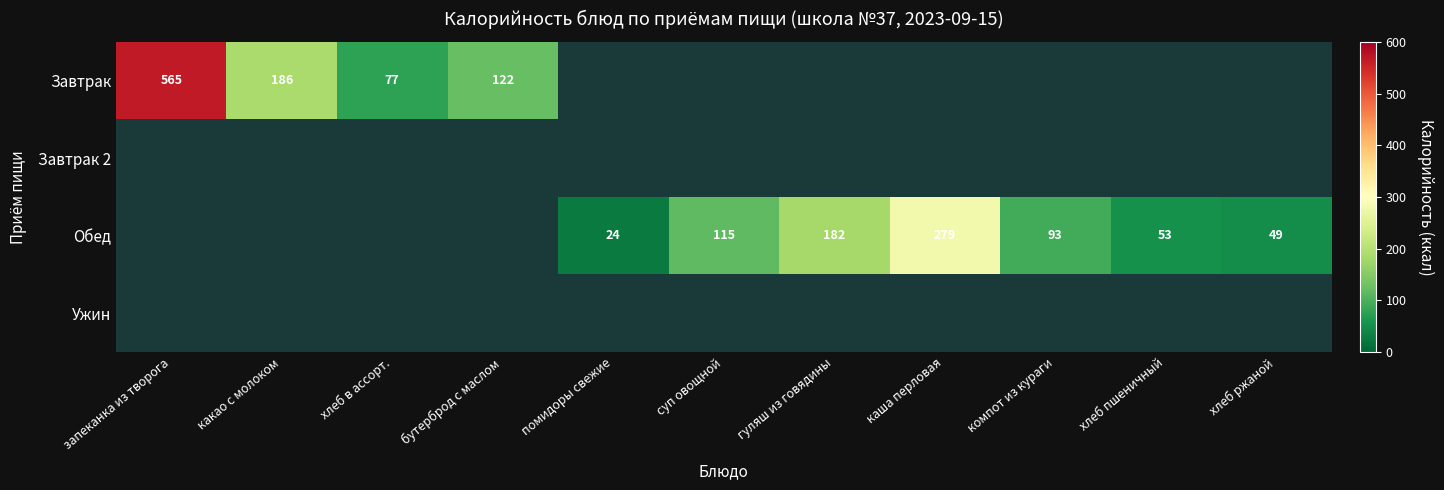

The value of Обед at хлеб пшеничный is 53. True or false?

True